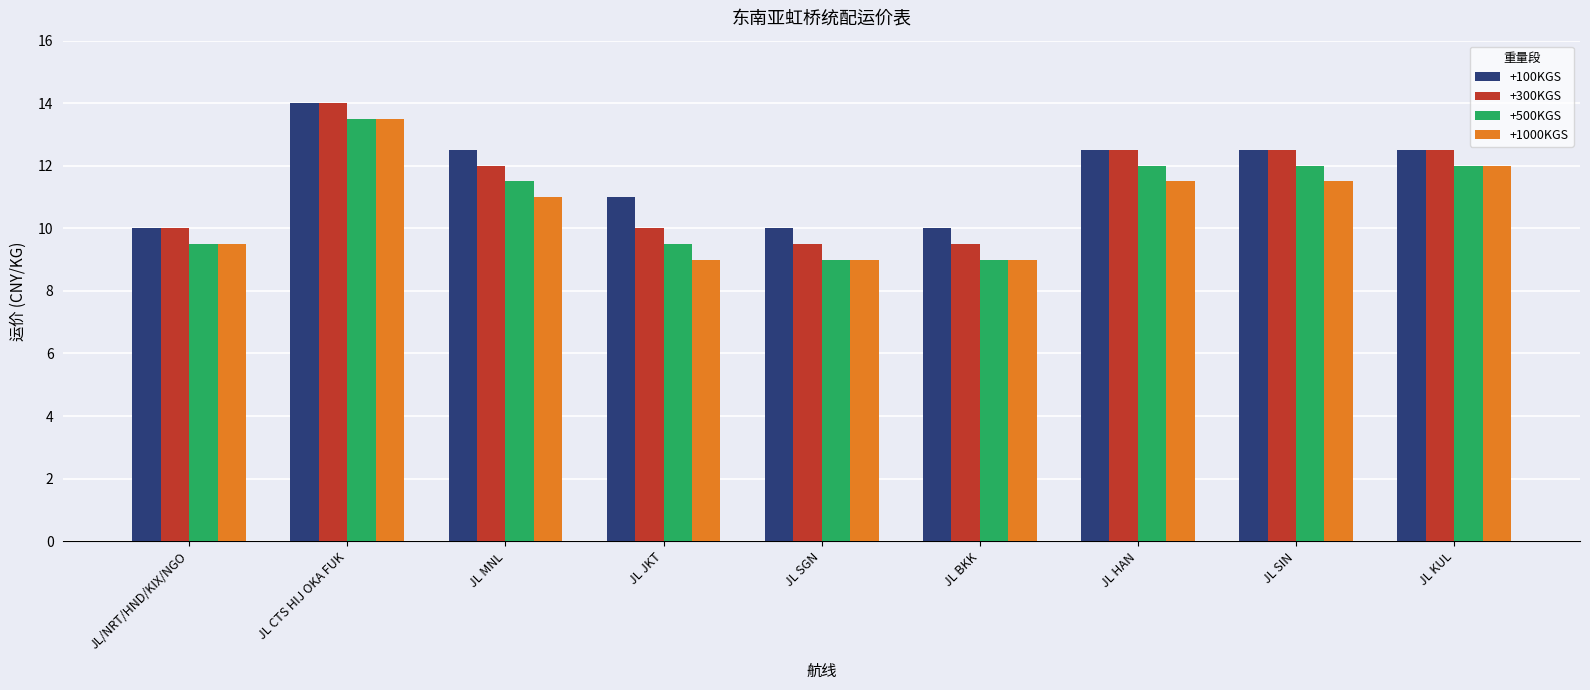

What are all the series names shown in the legend?

+100KGS, +300KGS, +500KGS, +1000KGS